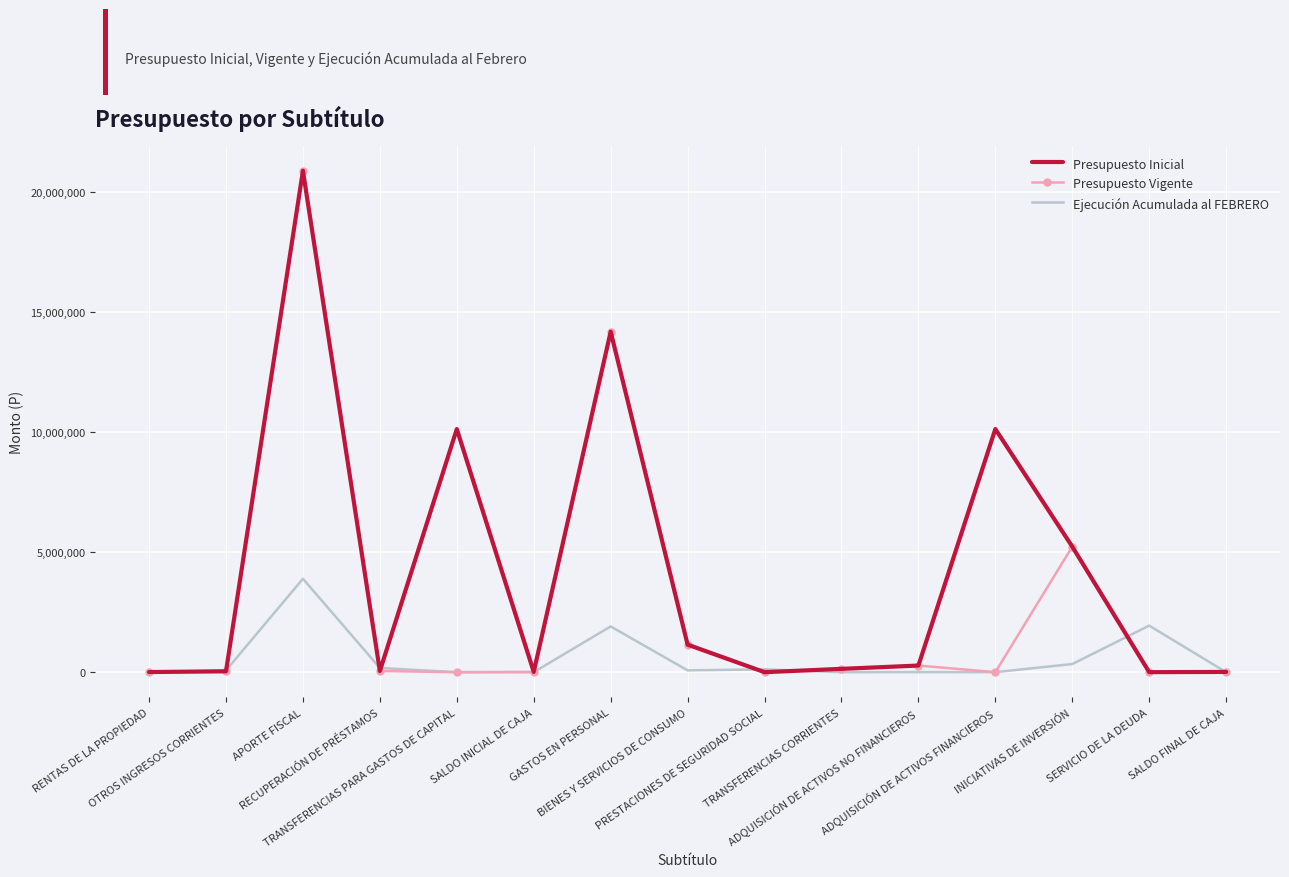

What is the approximate value of Presupuesto Vigente at ADQUISICIÓN DE ACTIVOS NO FINANCIEROS?

275828